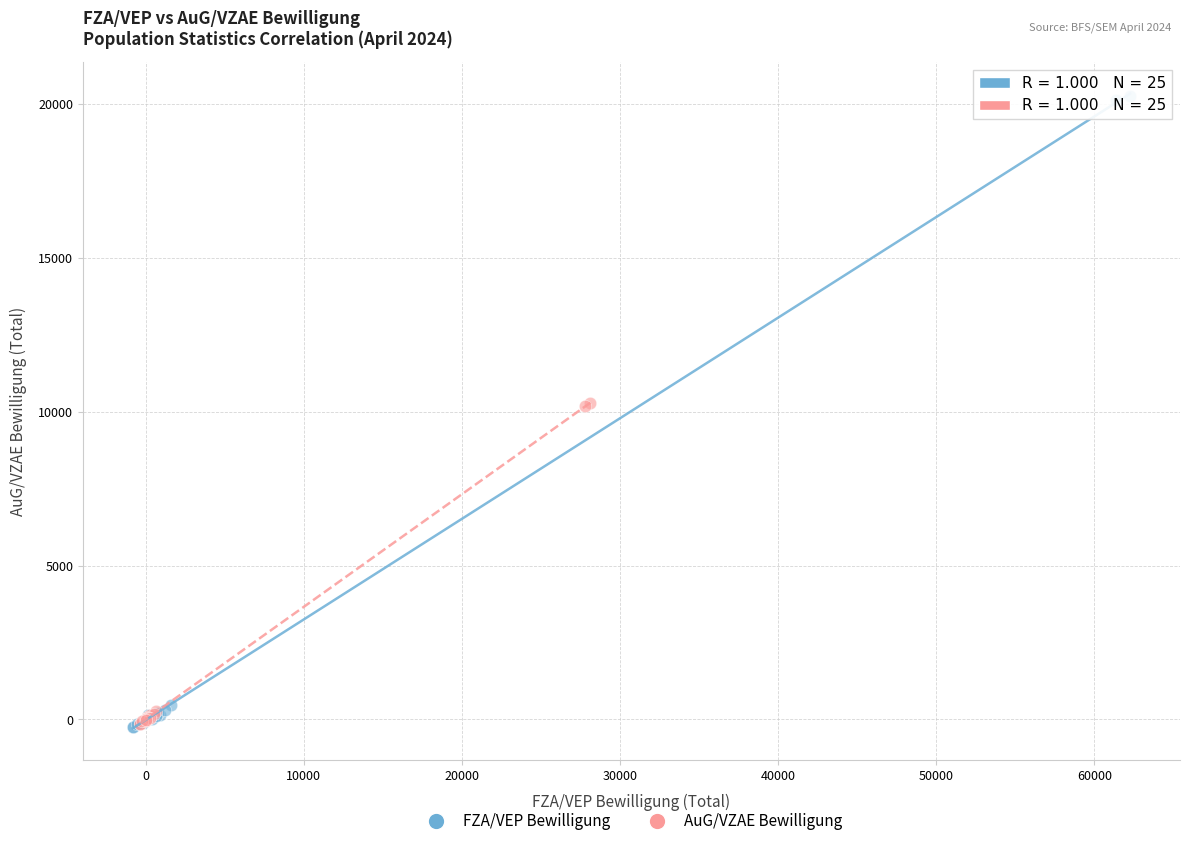

Which series contains the highest Y value?

FZA/VEP Bewilligung